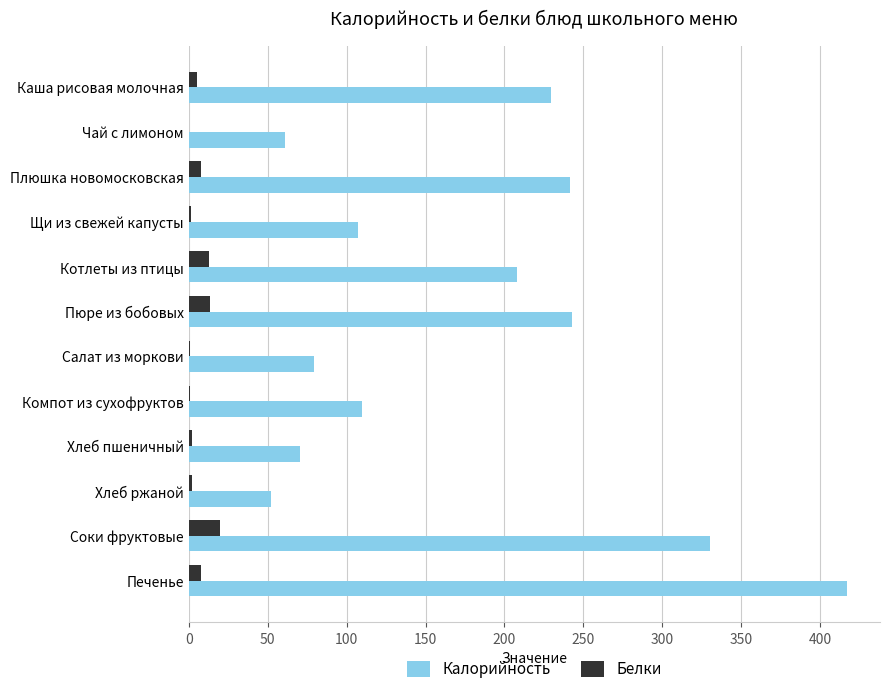

At which category is the sum across all series the highest?

Печенье